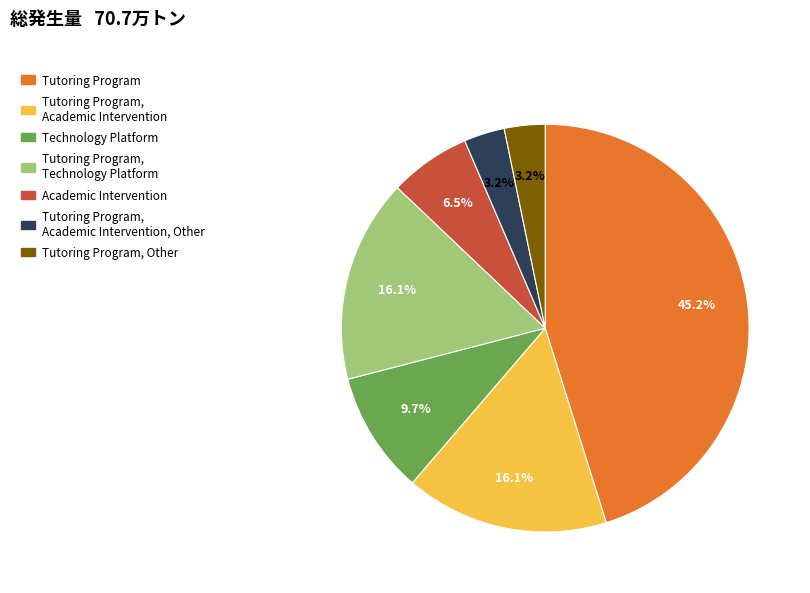

The Technology Platform slice represents 10% of the pie. True or false?

True